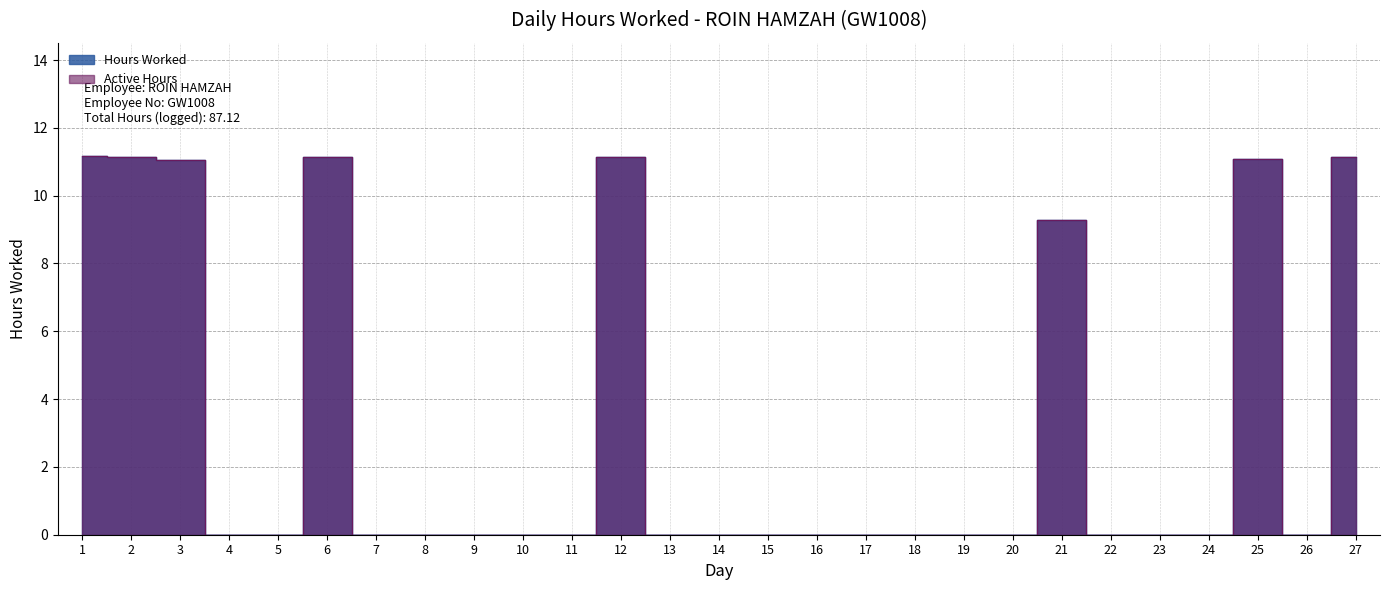

How many lines are shown in the chart?

1